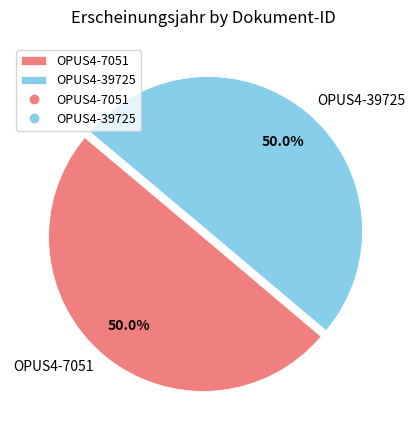

What percentage is the OPUS4-39725 slice, to the nearest percent?

50%